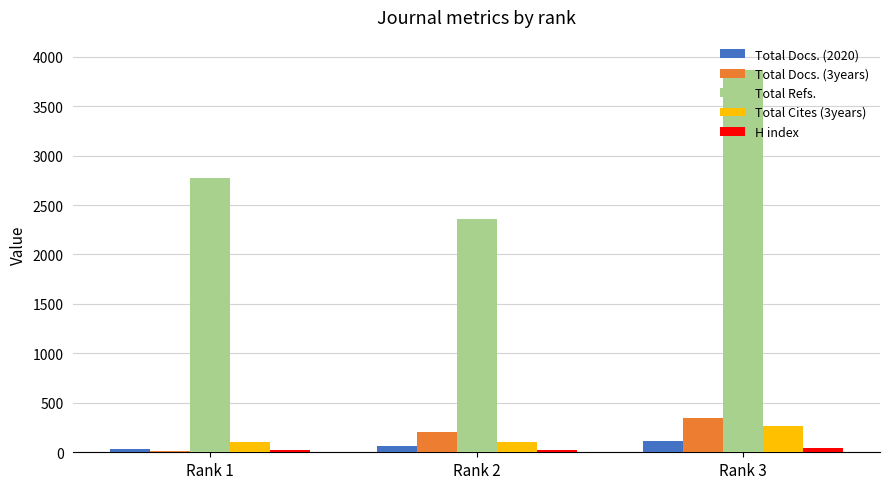

Count the number of categories in the chart.

3